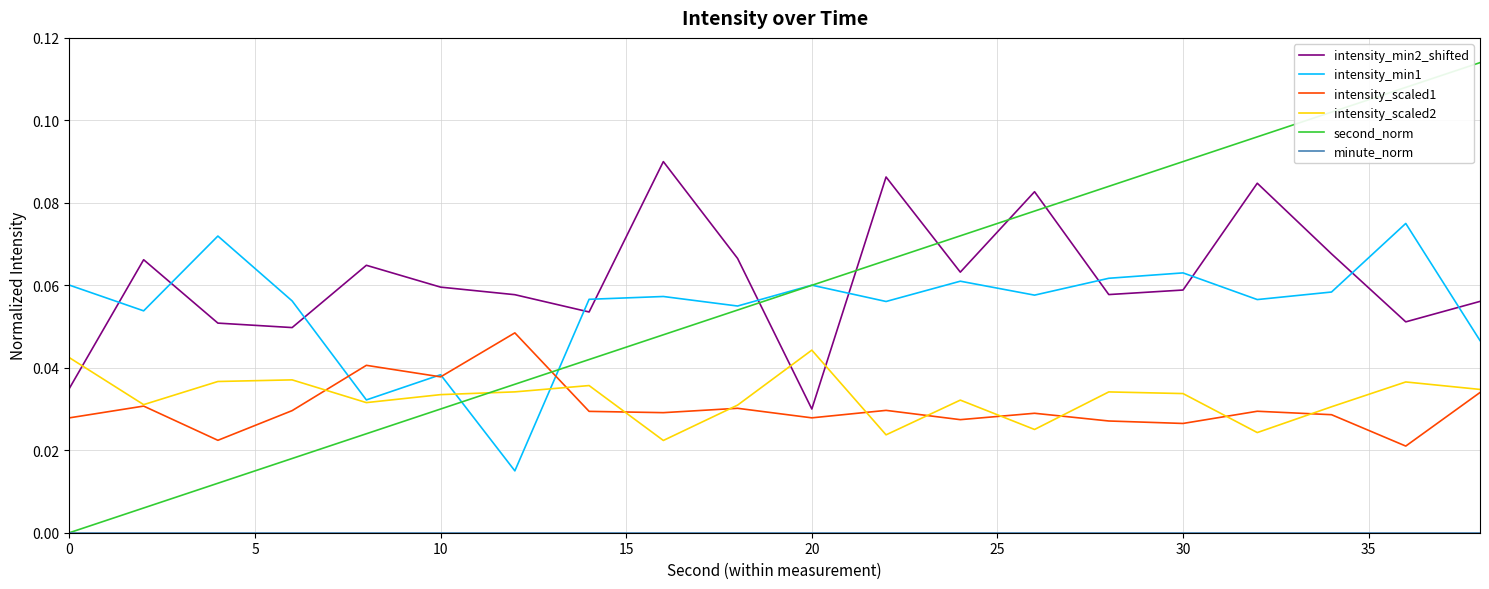

Which series has the widest spread of values?

second_norm